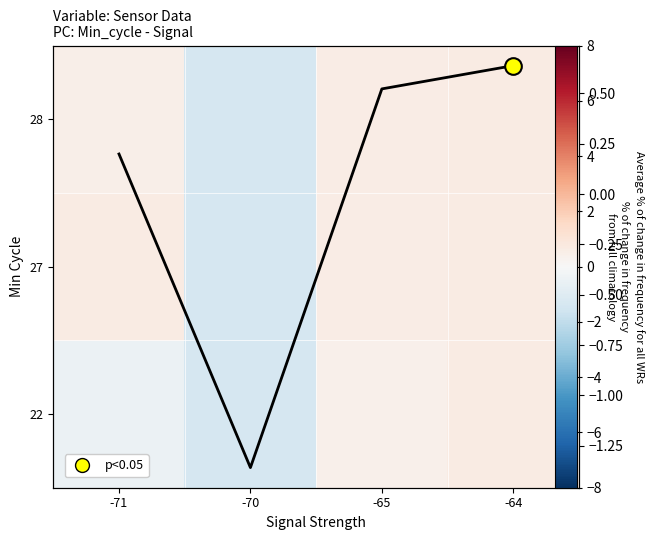

What is the maximum value shown in the chart?

0.6